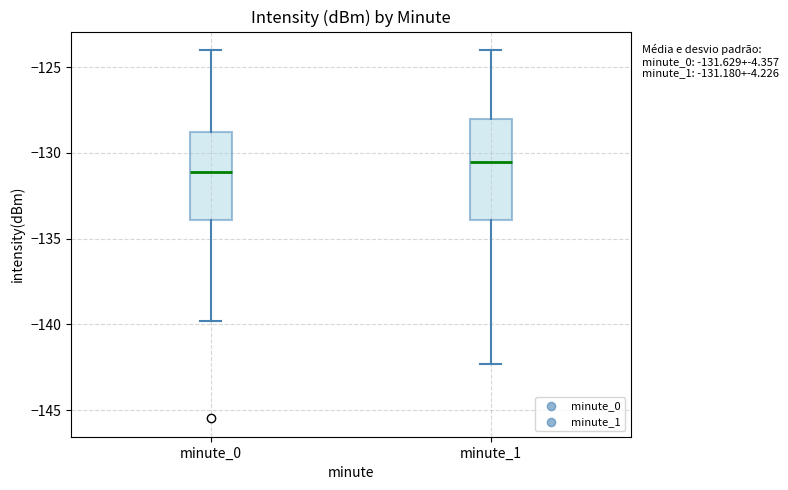

Which box is the tallest, from its lower edge to its upper edge?

minute_1